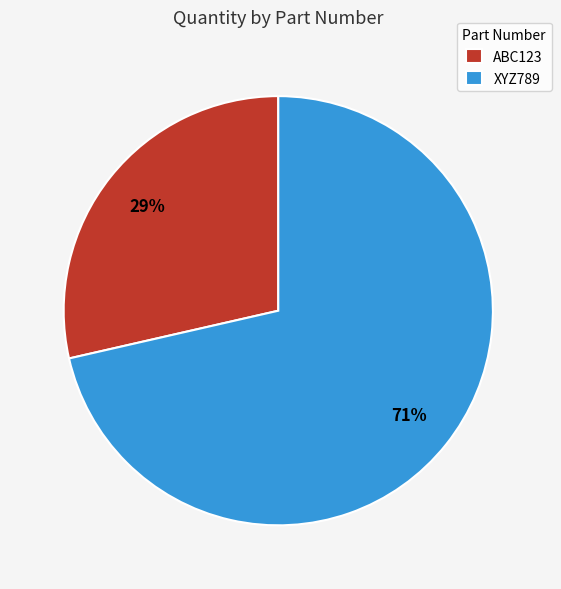

What is the largest slice in the pie chart?

XYZ789